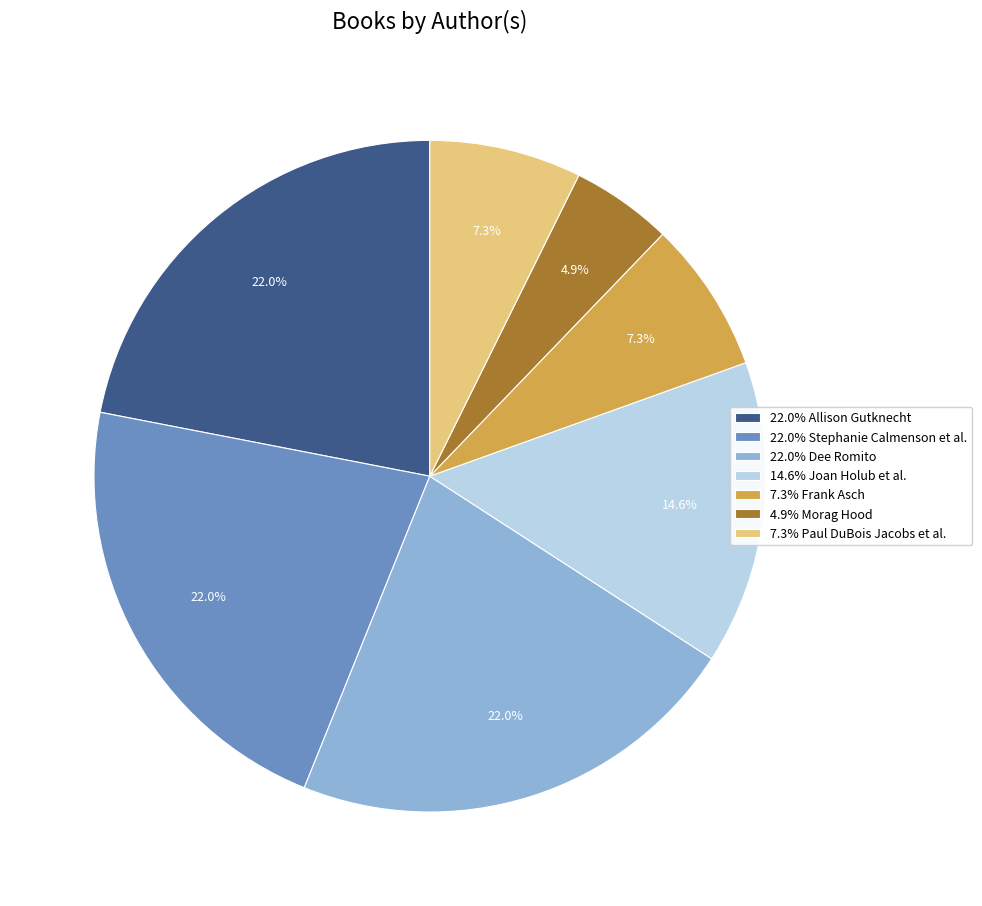

How many slices are in this pie chart?

7